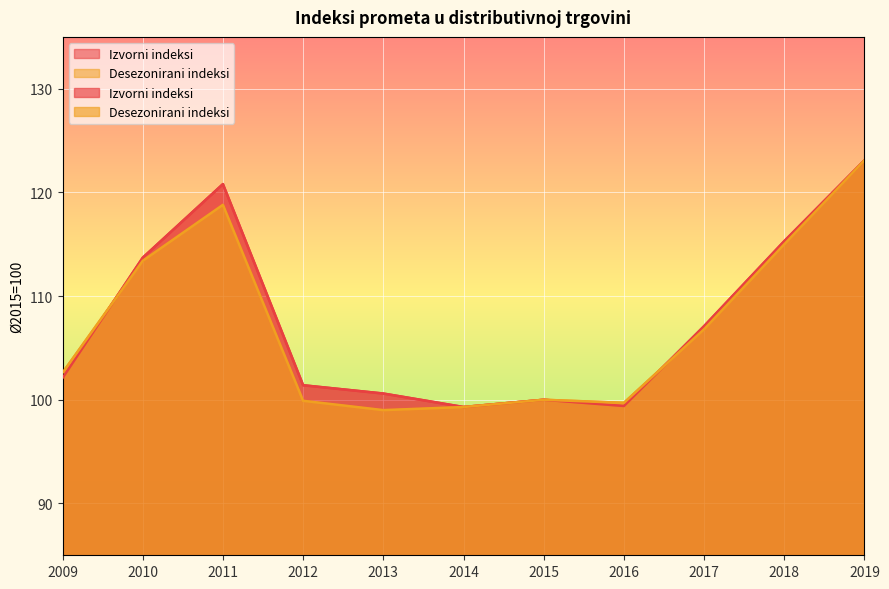

What is the average value of the Izvorni indeksi series?

107.5